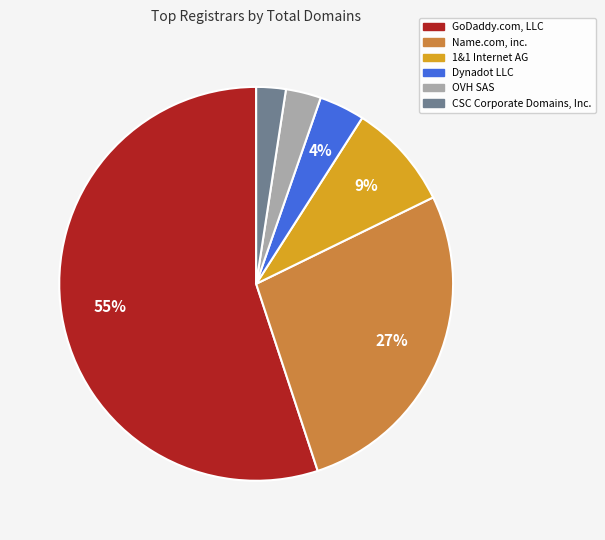

Between Name.com, inc. and OVH SAS, which is larger?

Name.com, inc.